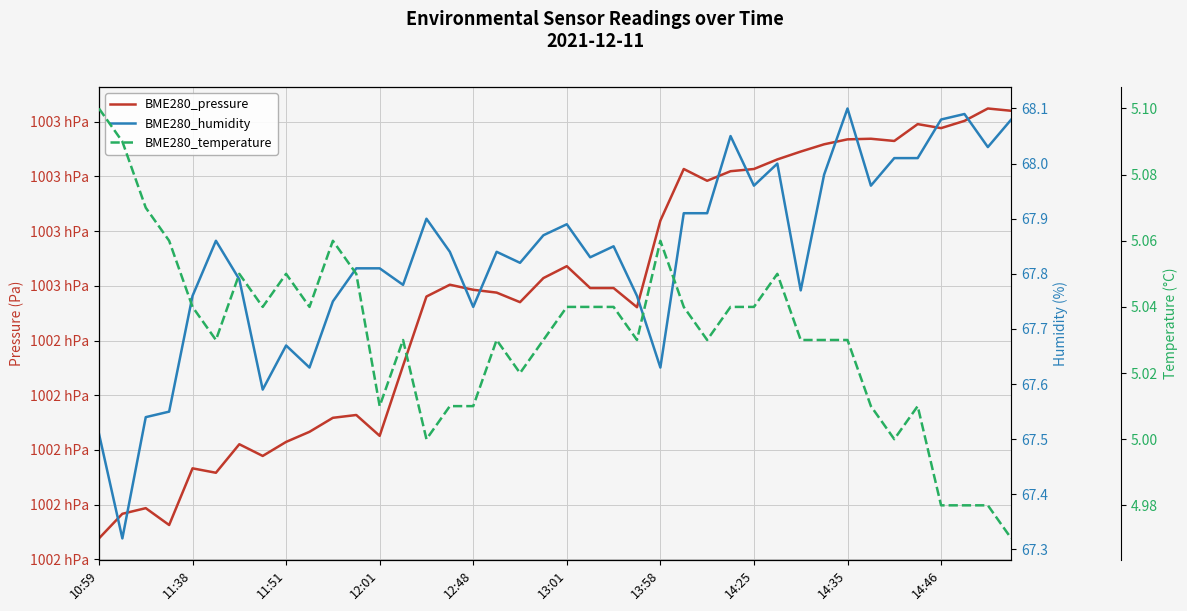

What is the difference between the BME280_humidity values at 28 and 11:51?

0.4